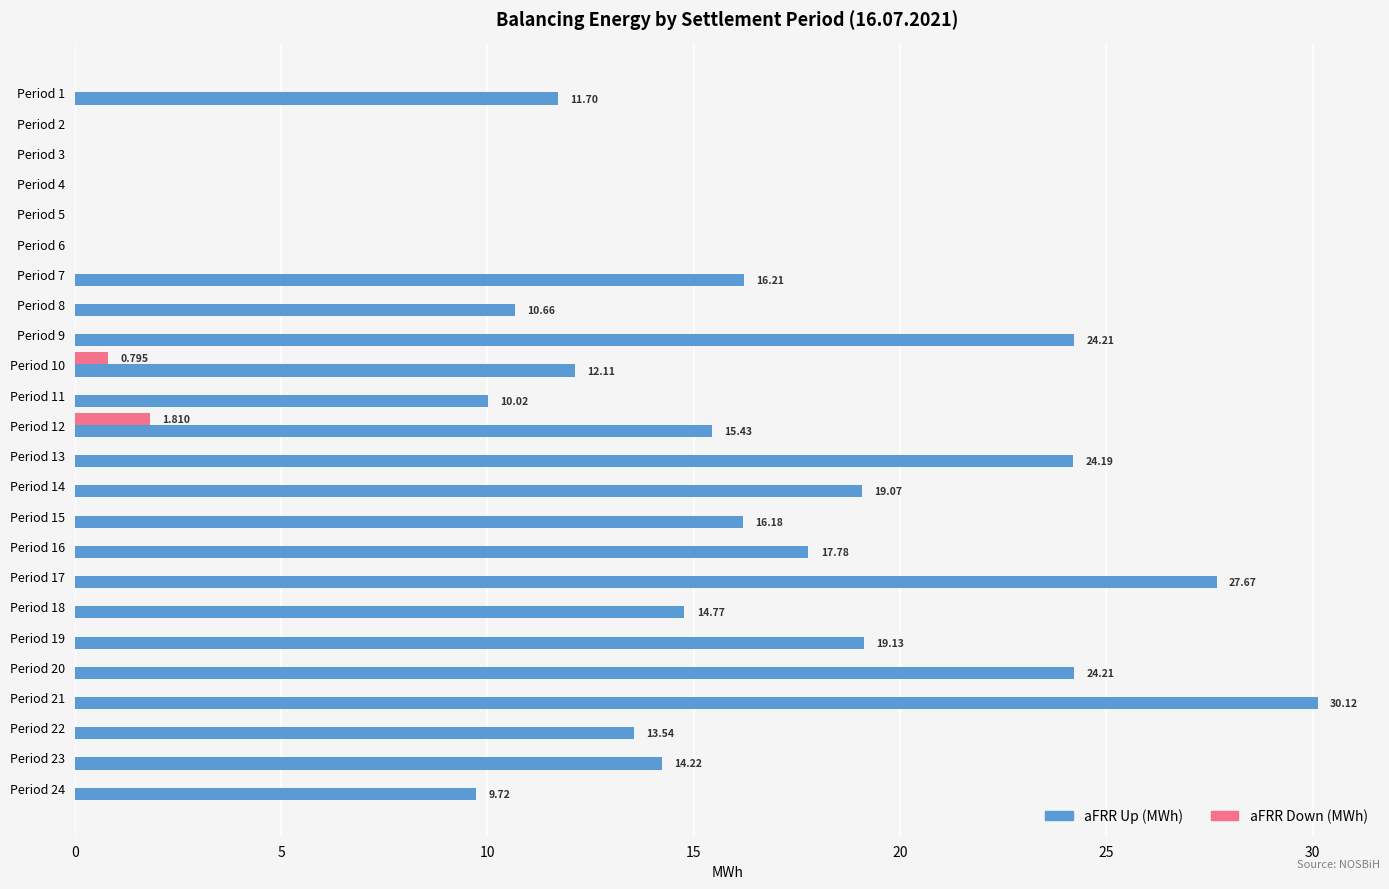

What is the average value of the aFRR Down (MWh) series?

0.1